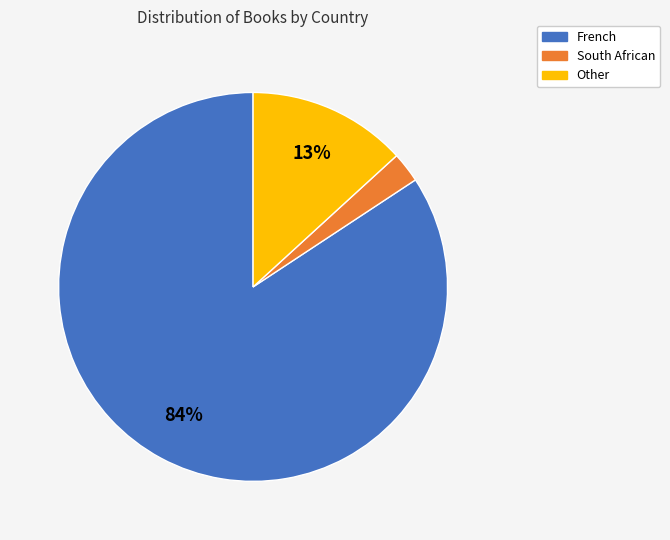

Do South African and Other together represent more than half of the pie?

No